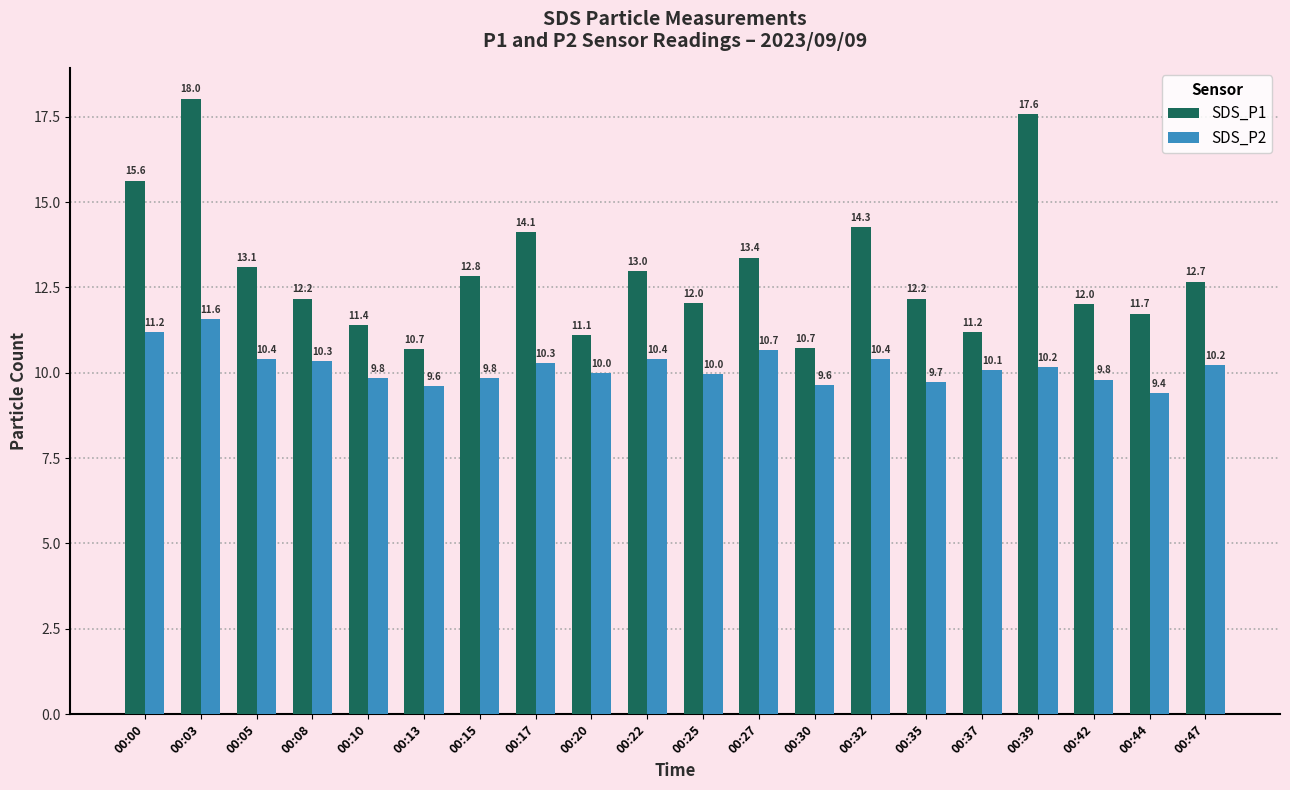

The SDS_P1 series shows 11.4 at 00:10. True or false?

True